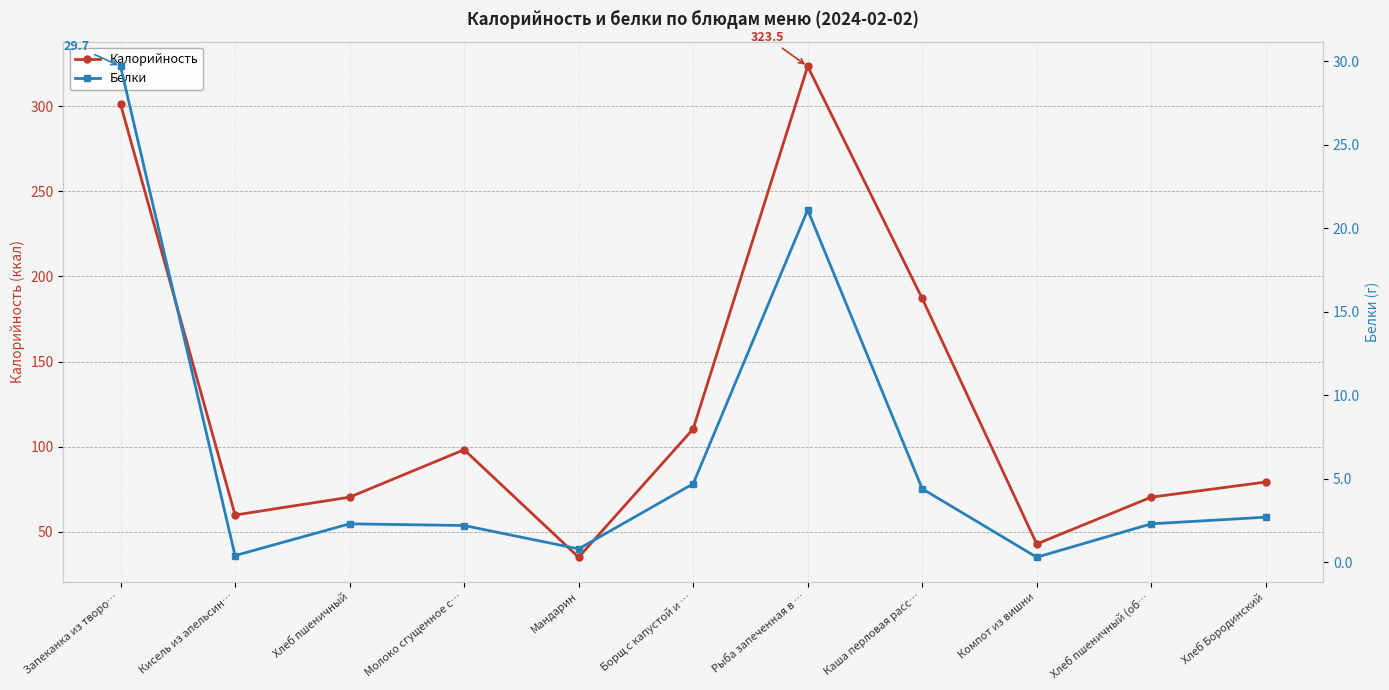

What is the difference between the maximum and minimum values in the Белки series?

29.4